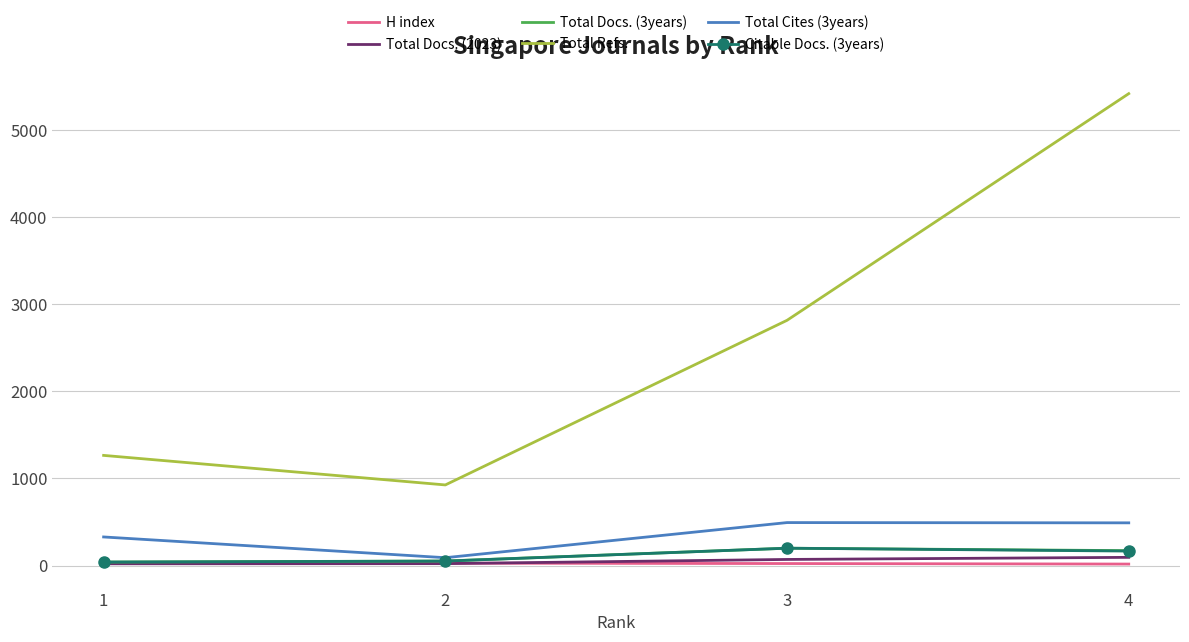

True or false: H index and Total Refs. cross at least once.

False